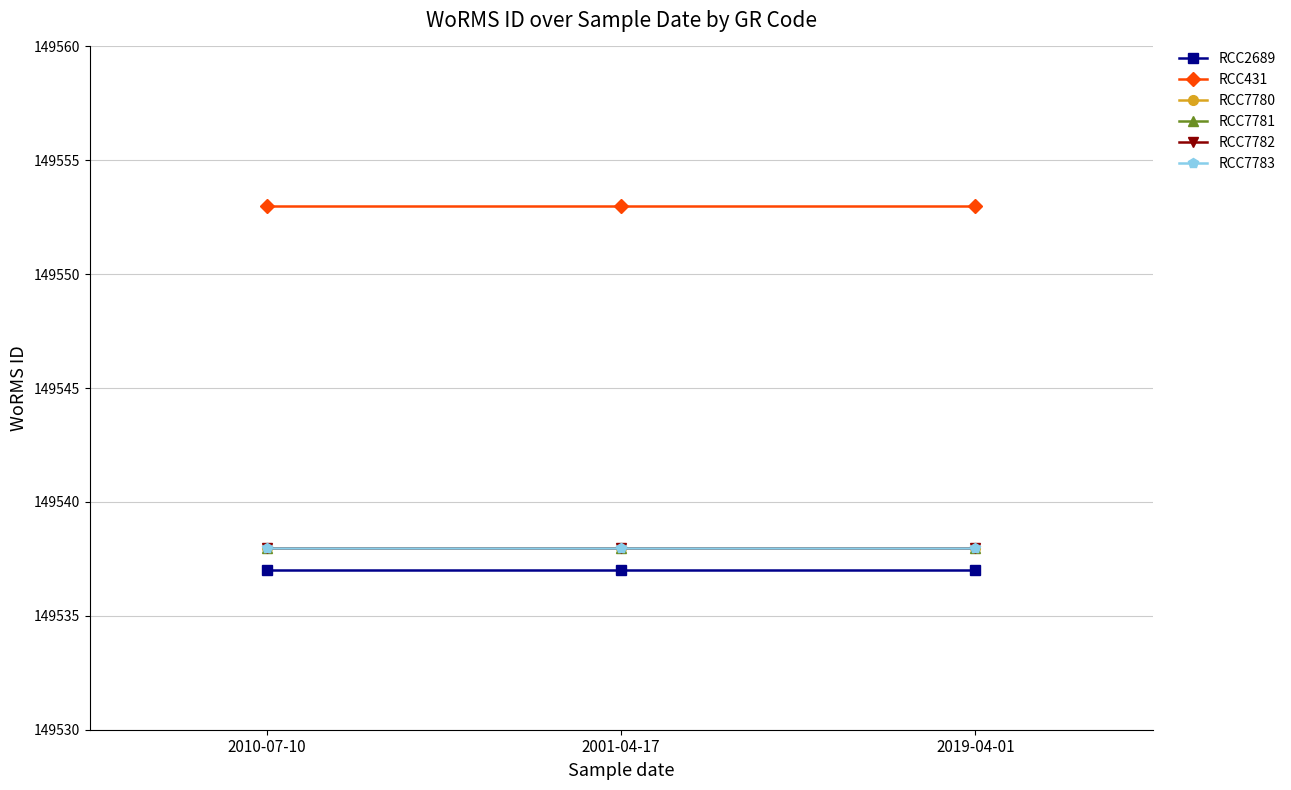

What is the maximum value for RCC7783?

149538